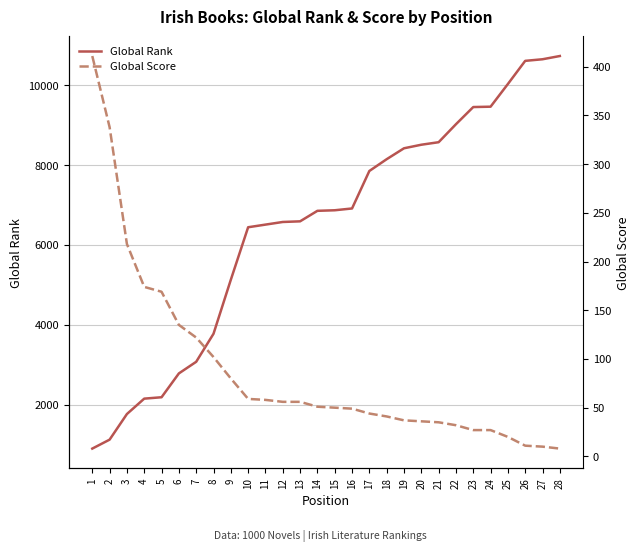

At which category is the sum across all series the highest?

28